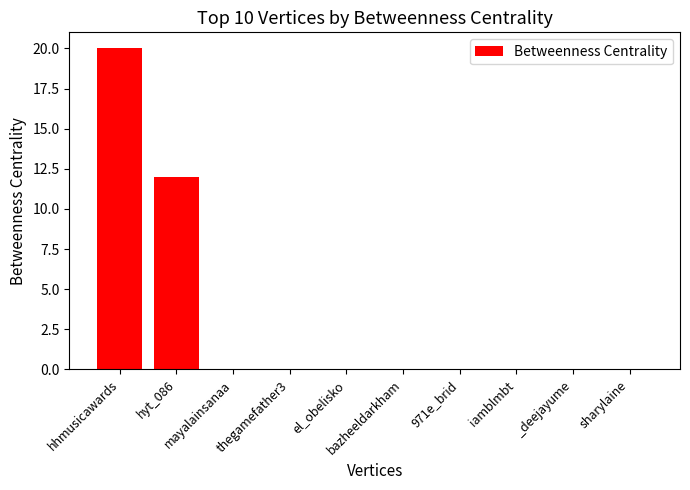

Reading right to left, list all the values displayed in this chart.

sharylaine=0	_deejayume=0	iamblmbt=0	971e_brid=0	bazheeldarkham=0	el_obelisko=0	thegamefather3=0	mayalainsanaa=0	hyt_086=12	hhmusicawards=20